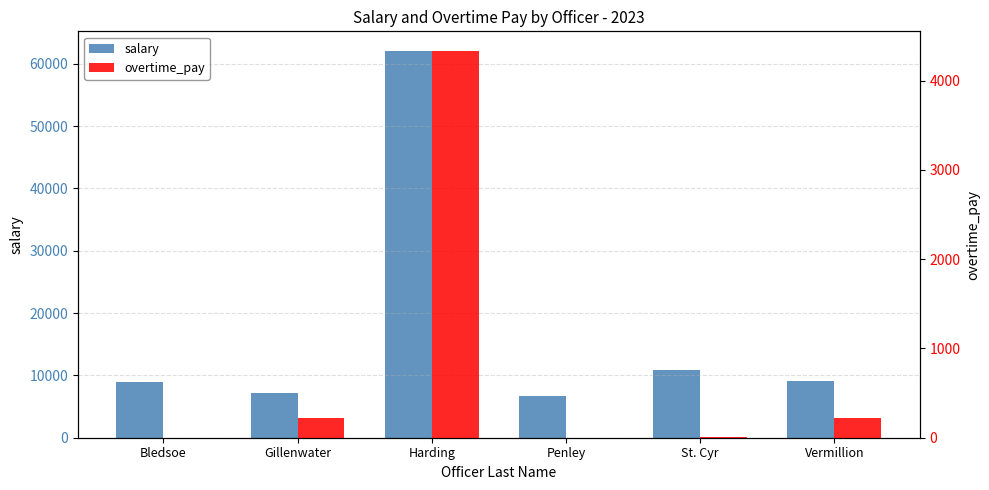

What is the label of the 5th bar from the right?

Gillenwater